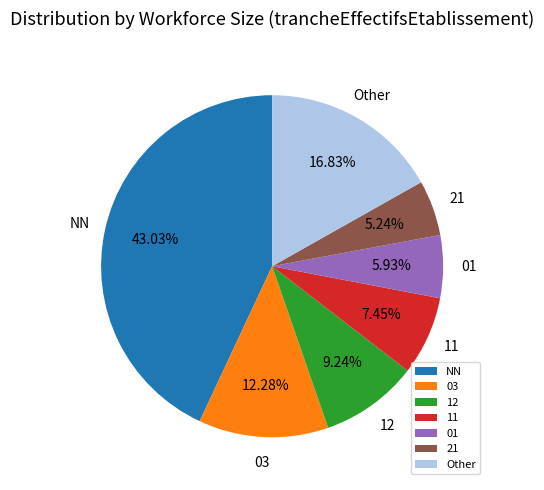

Approximately how many times larger is the value at 11 compared to 03?

0.6